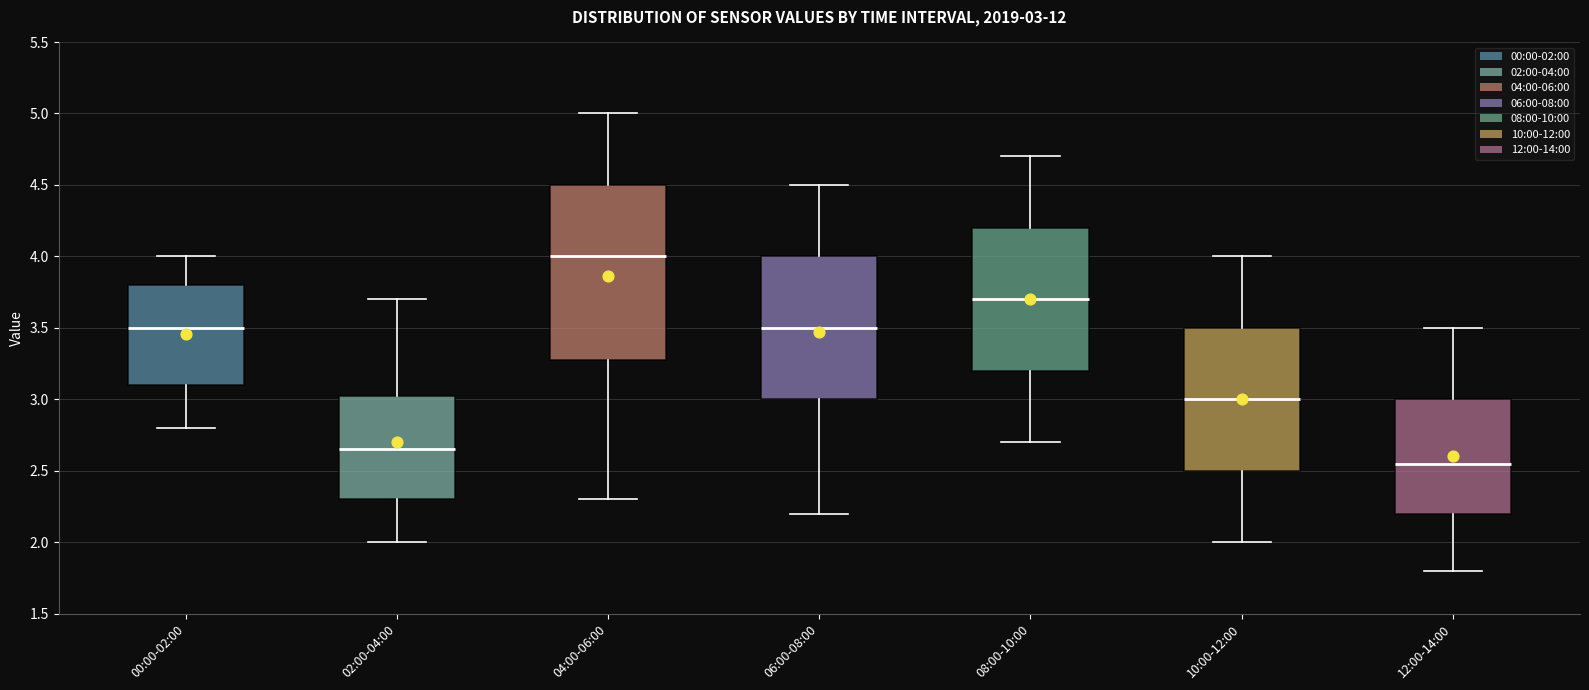

Comparing the boxes themselves (not the whiskers), which one is the tallest?

04:00-06:00